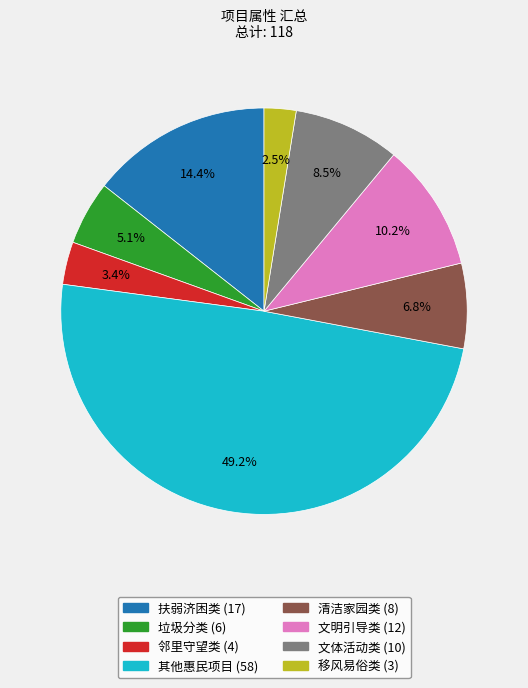

What is the largest slice in the pie chart?

其他惠民项目